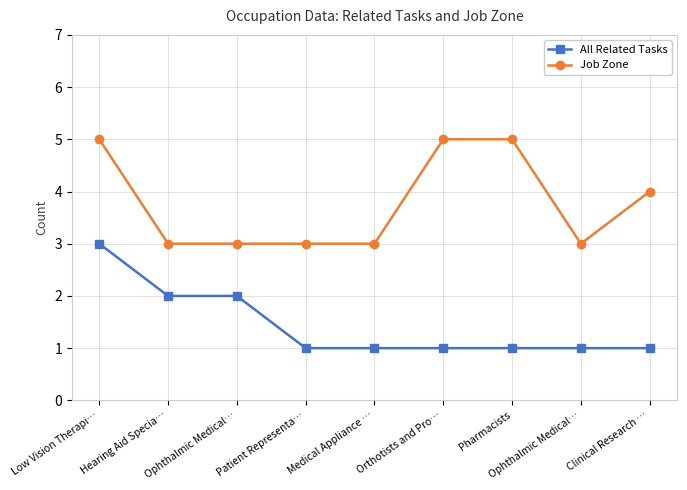

Count the number of data series in this chart.

2